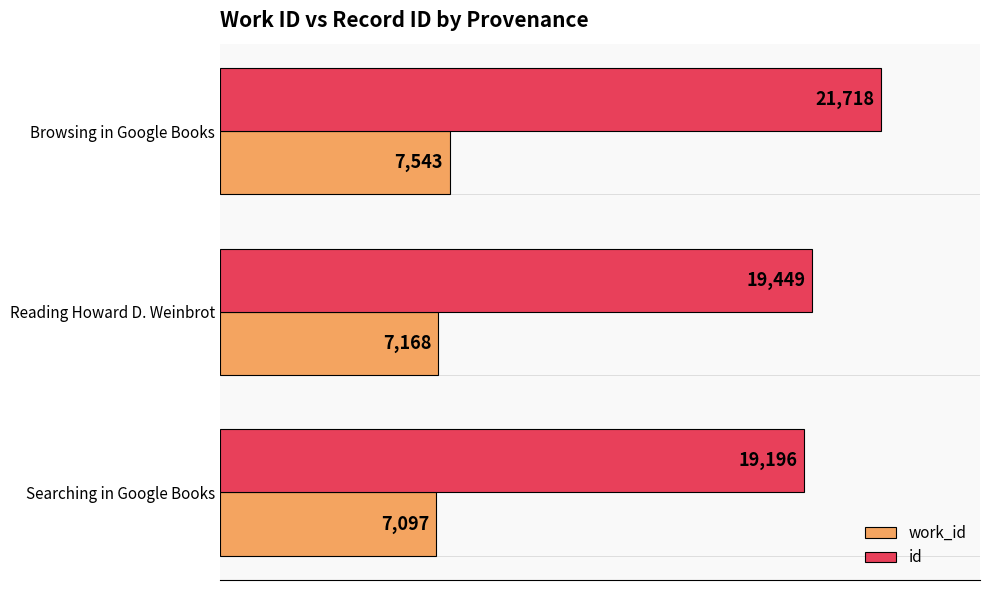

What are all the series names shown in the legend?

work_id, id